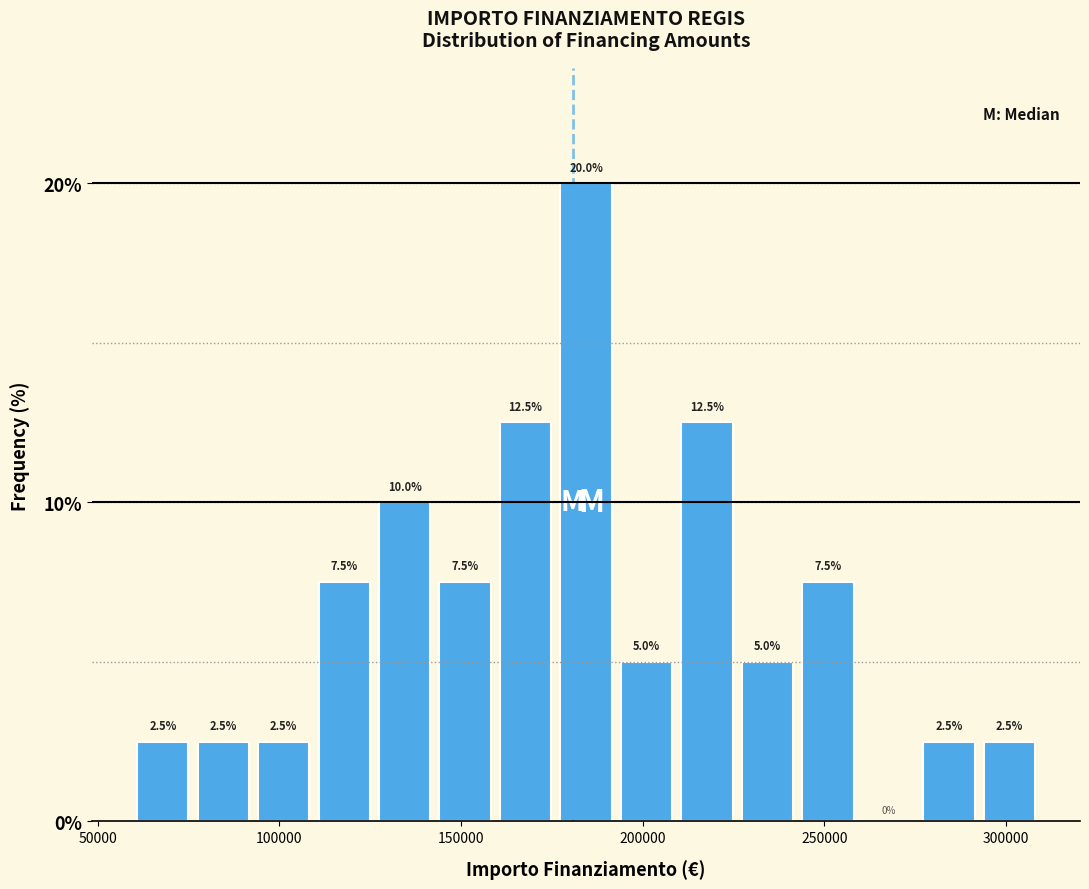

Read against the x-axis, roughly where is the centre of the tallest bar?

185000